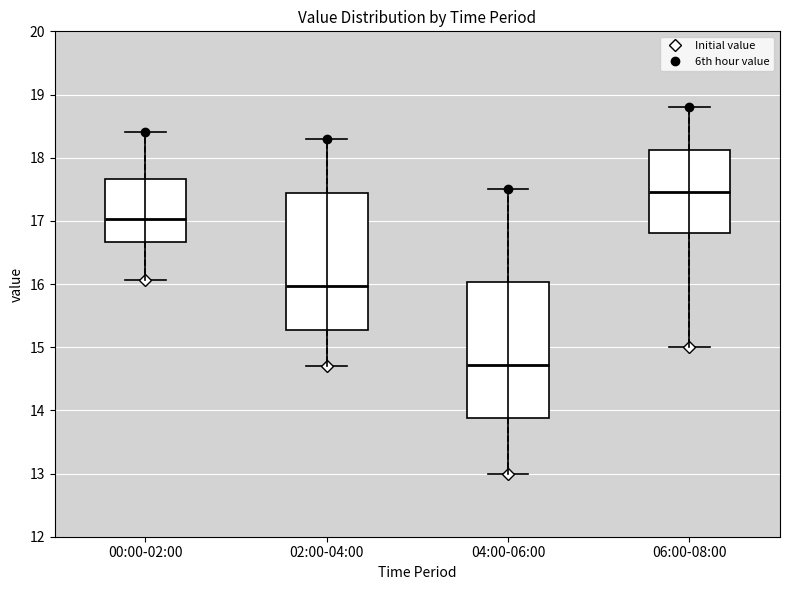

Where does the lower whisker of the box for 06:00-08:00 end on the y-axis? The values are not printed on the chart, so give them approximately, as read against the axis.

15.0